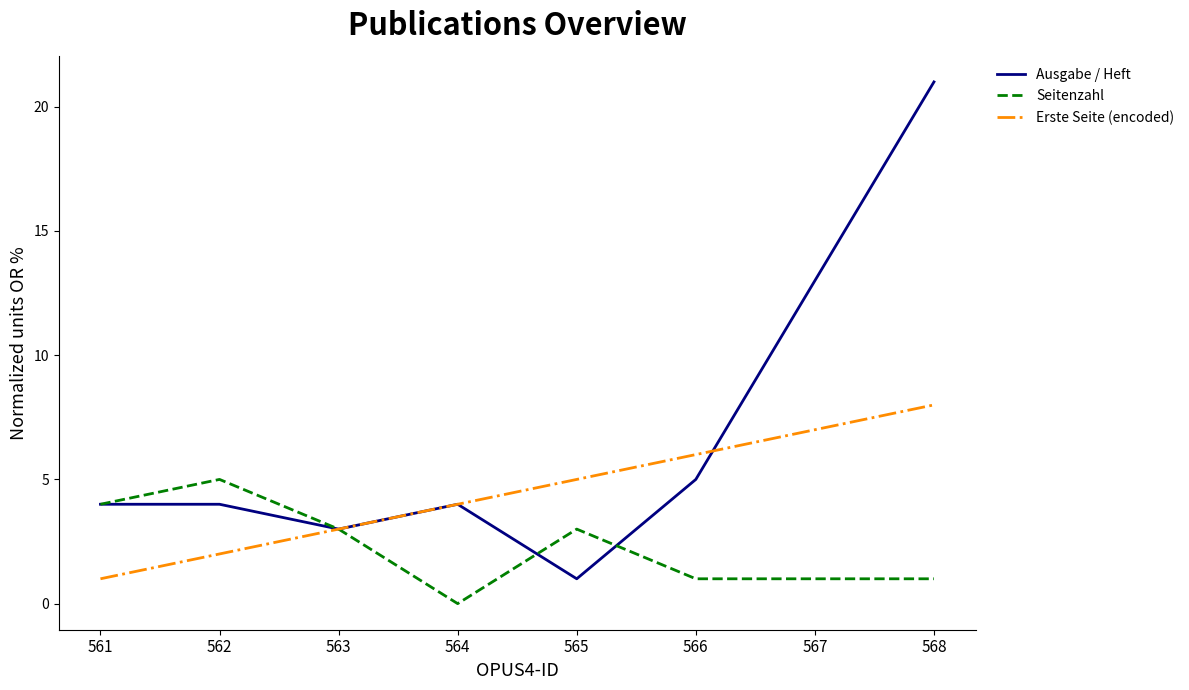

The Ausgabe / Heft series shows 13 at 567. True or false?

True